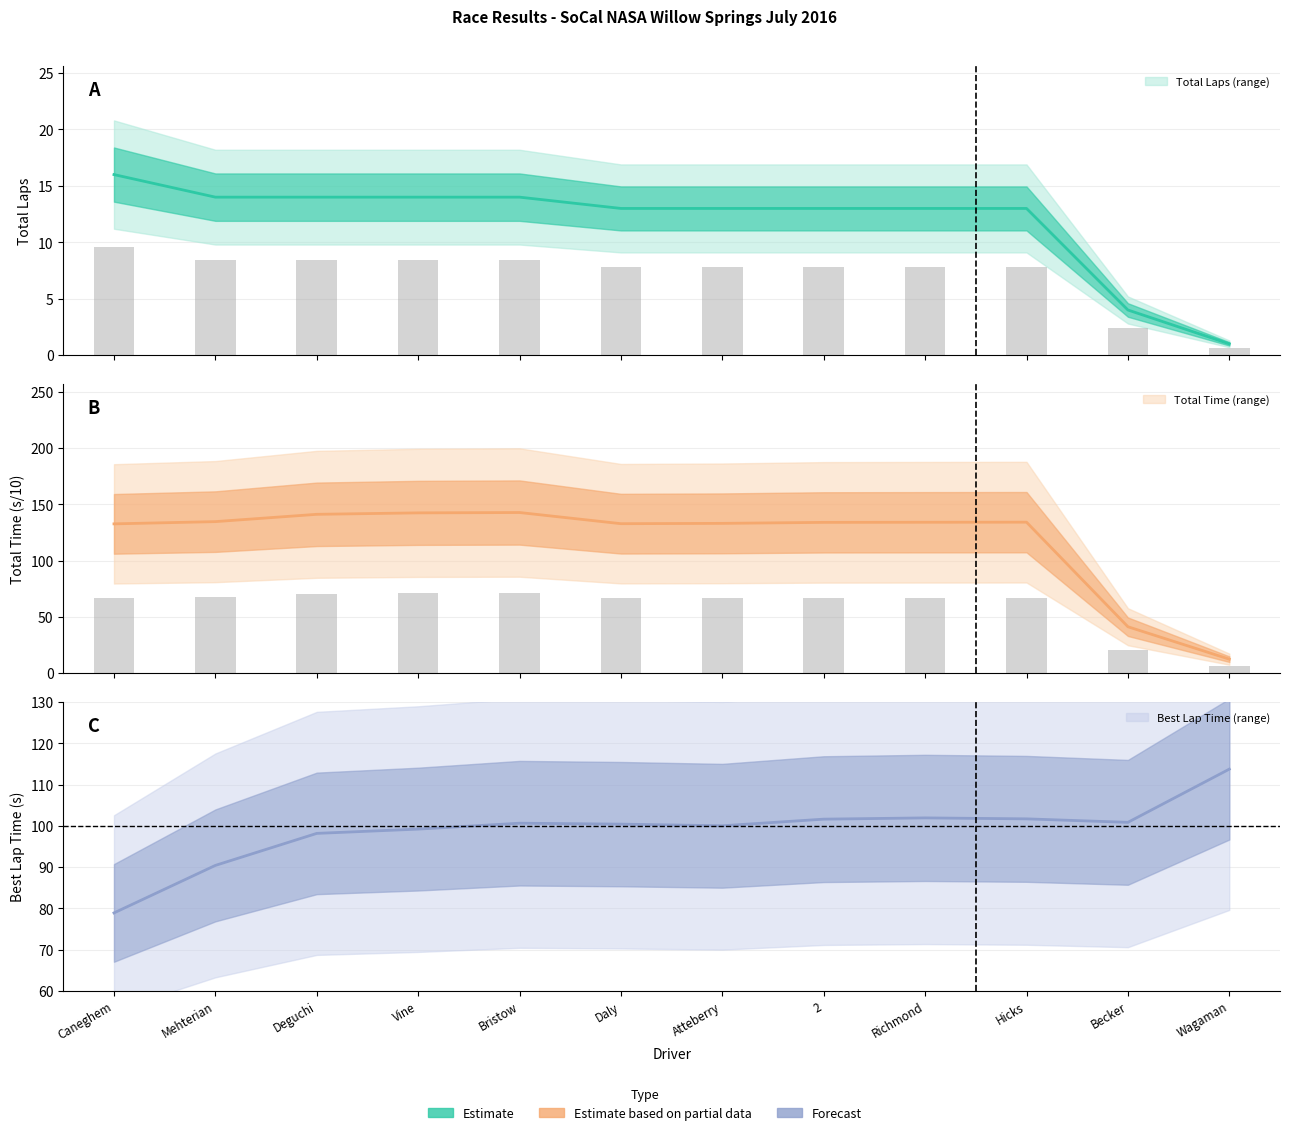

Read the Best Lap Time value at Daly.

100.4